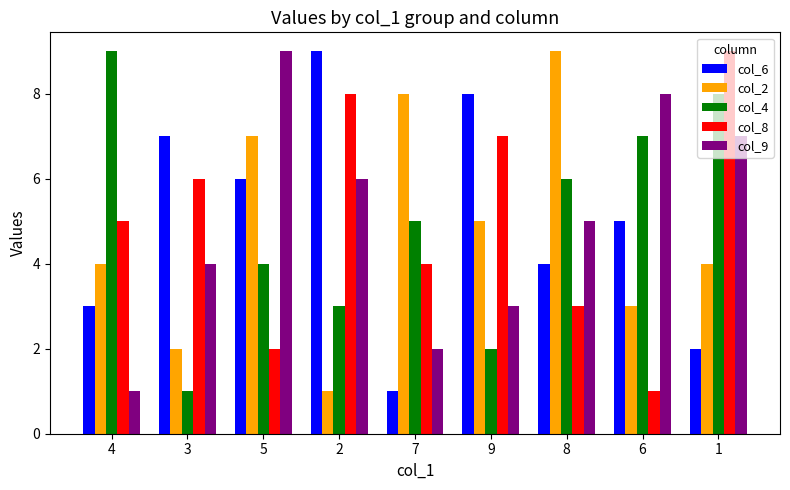

Is the value of col_4 at 7 greater than the value of col_6 at 5?

No